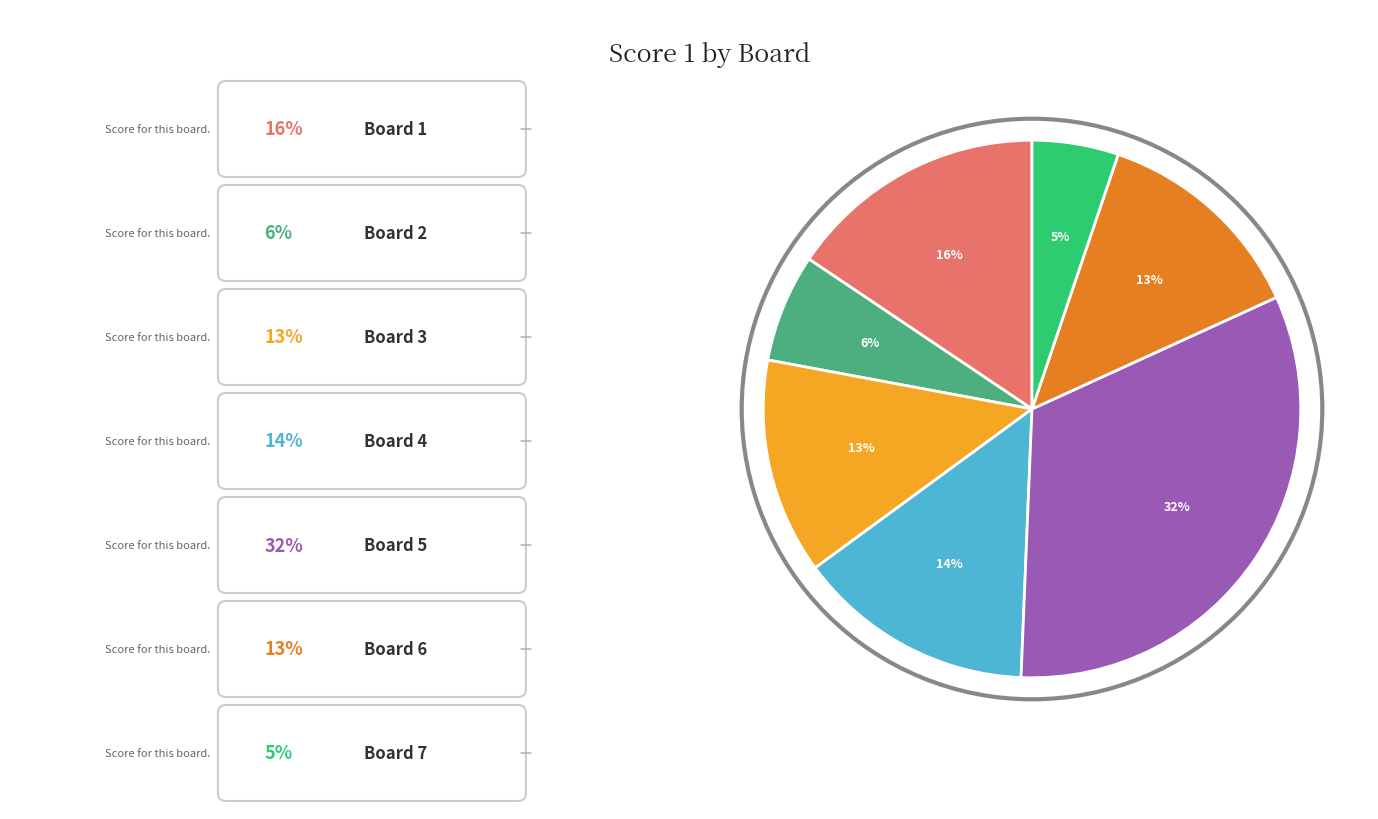

Is there a majority slice in this chart?

No